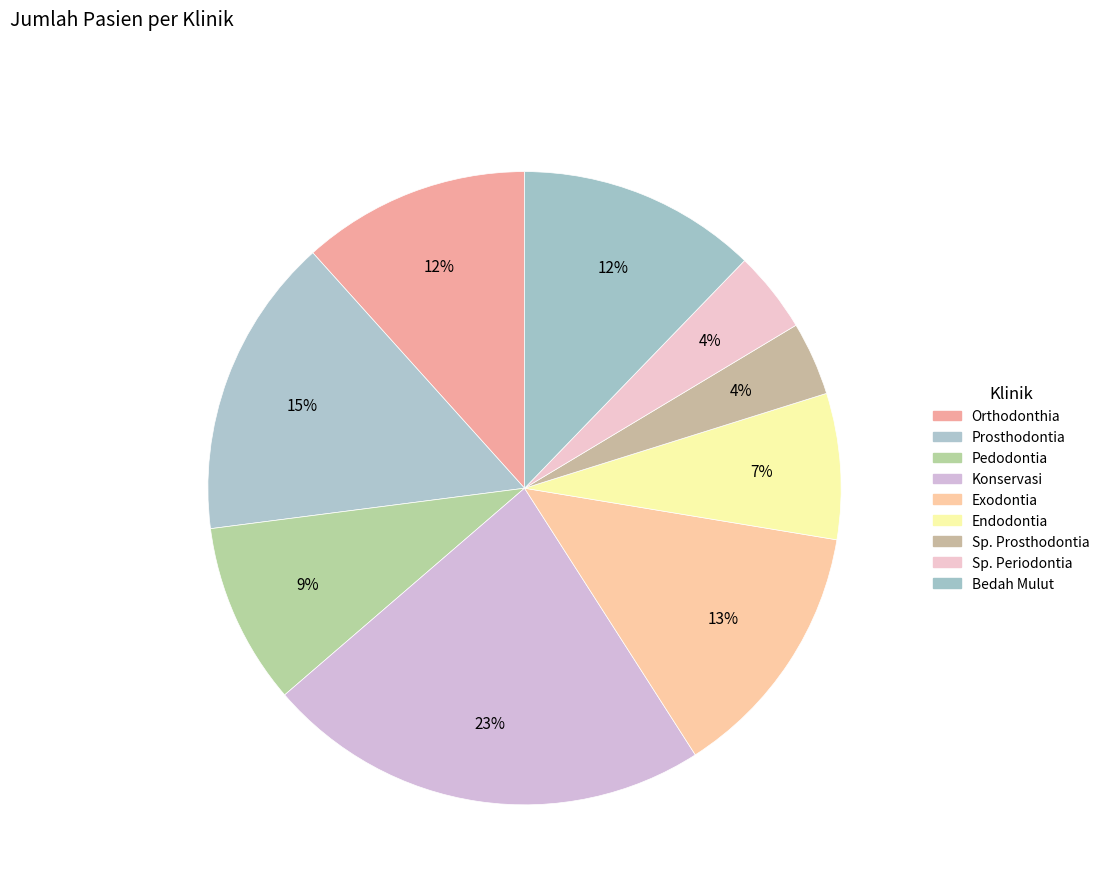

Between Exodontia and Pedodontia, which is larger?

Exodontia